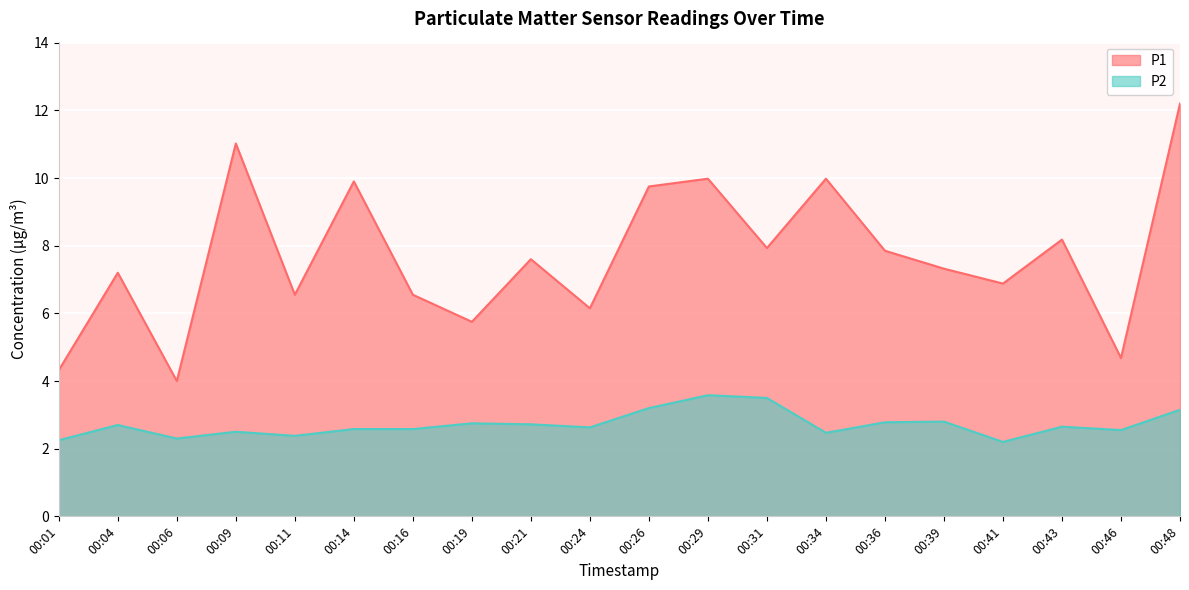

How many lines are shown in the chart?

2